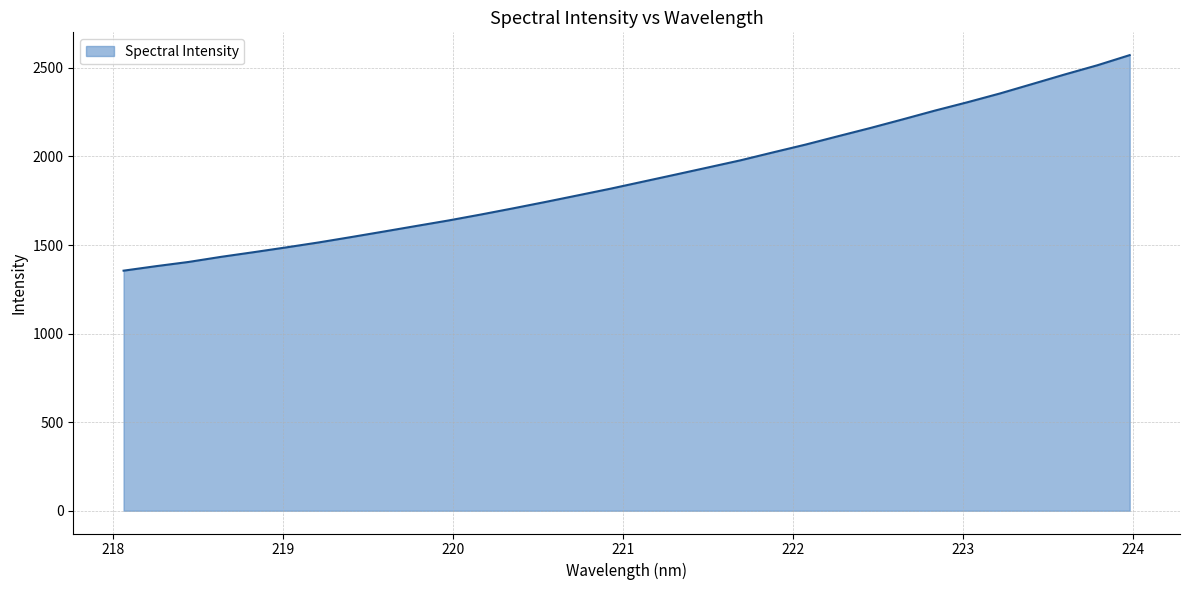

What is the difference between the maximum and minimum values?

1216.9